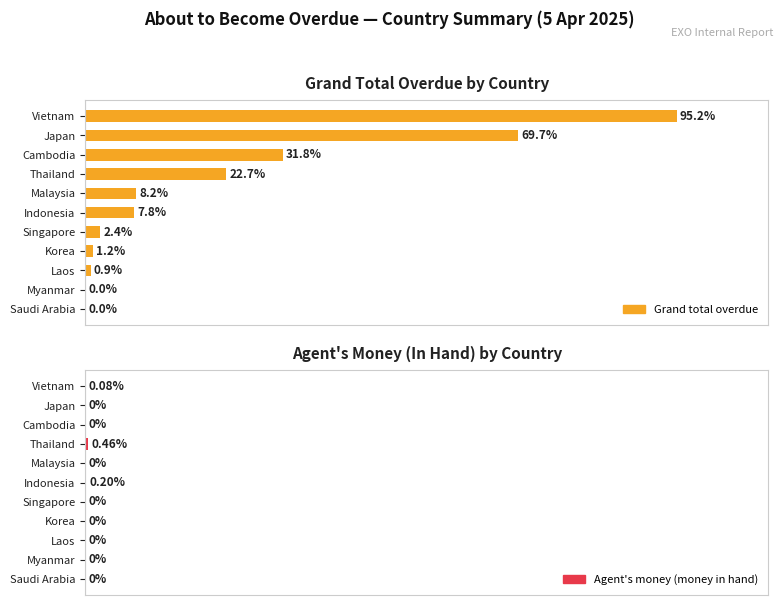

How many groups of bars are there?

11